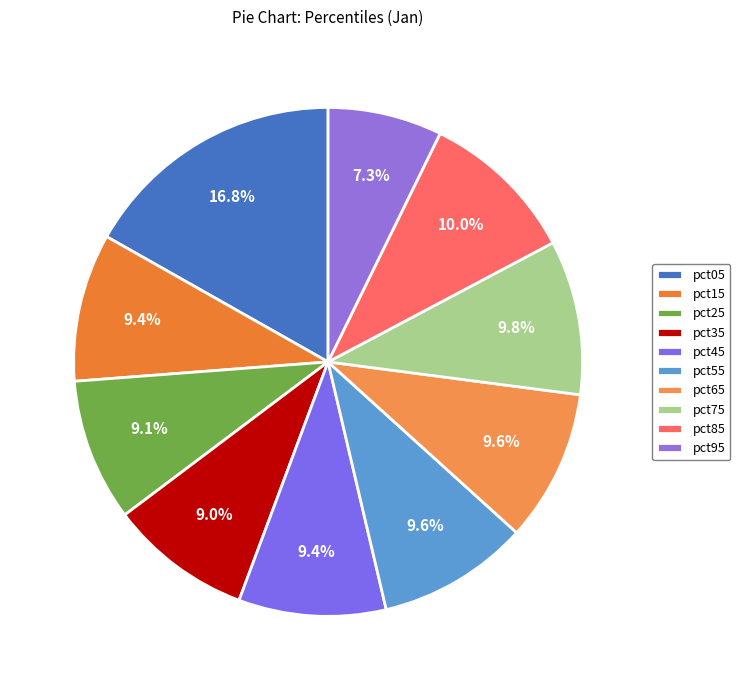

Does pct45 account for over 50% of the chart?

No